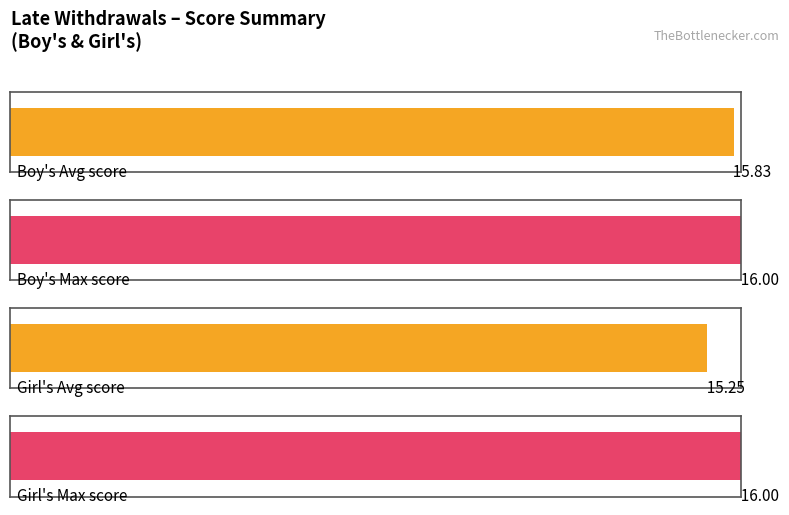

Rank the series by their maximum value, from lowest to highest.

Girls, Boys